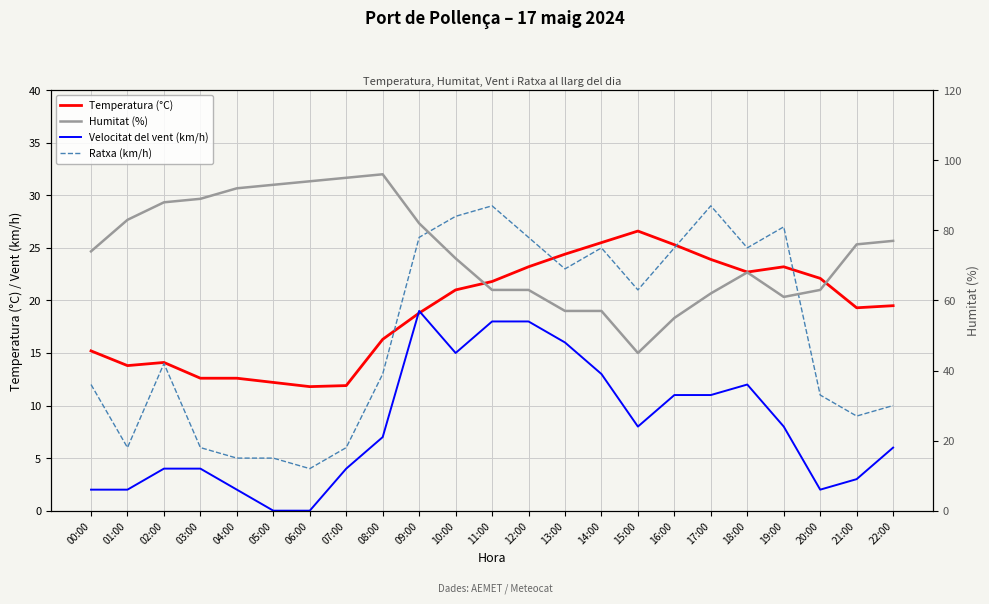

Between 00:00 and 05:00, which series saw the biggest shift?

Humitat (%)